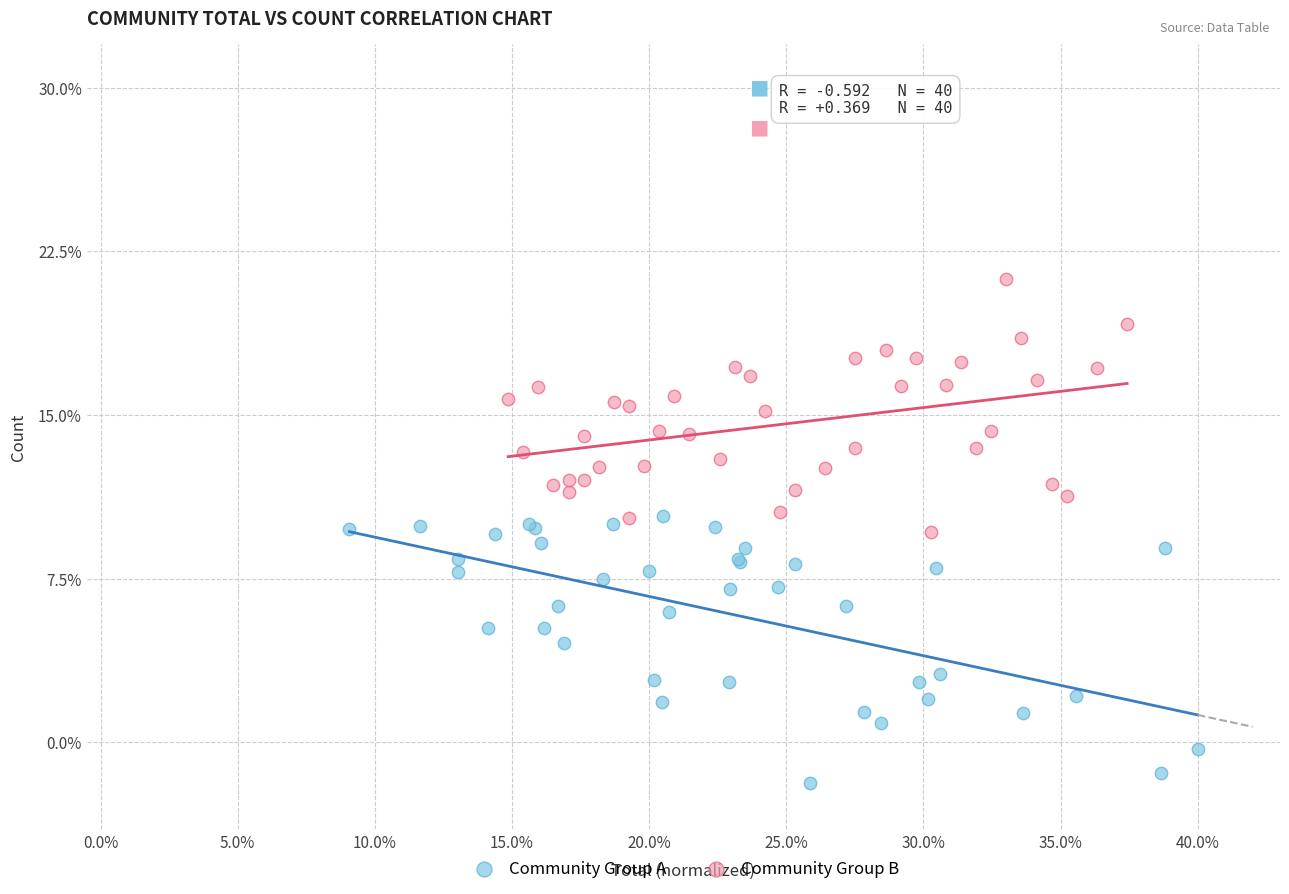

Which series contains the highest Y value?

Community Group B